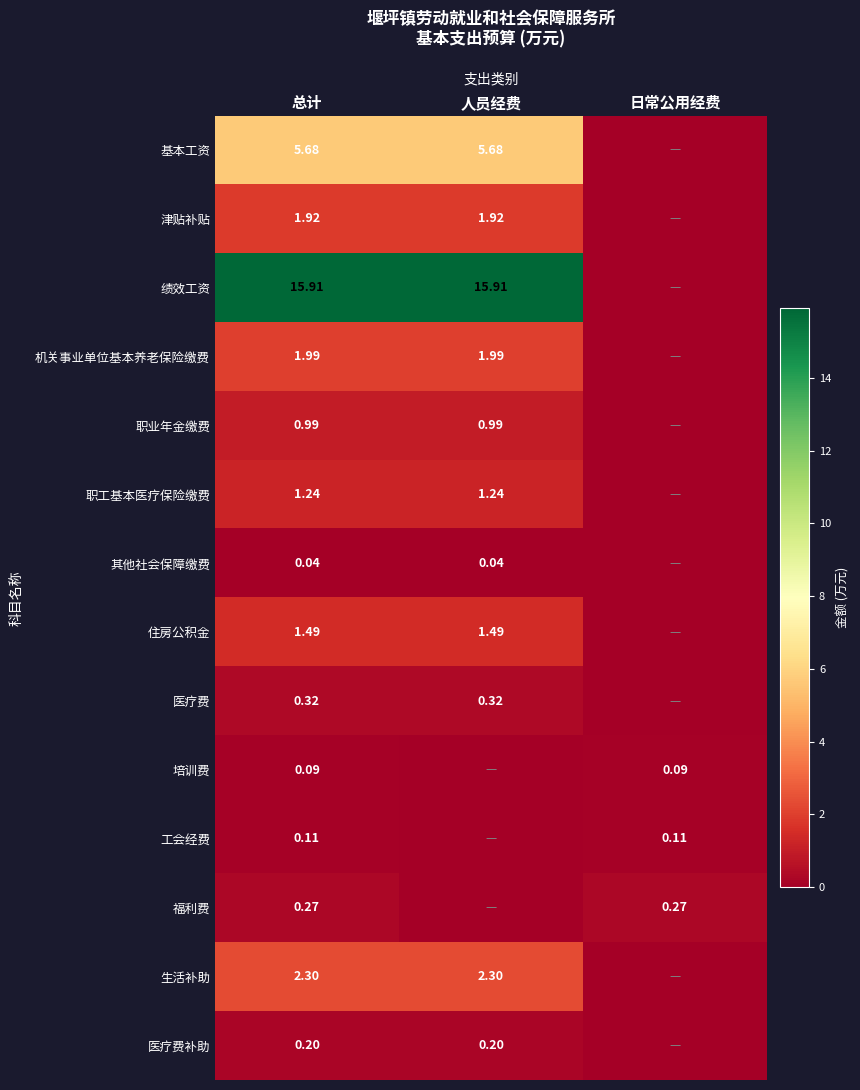

Which category has the lowest value across all series?

日常公用经费